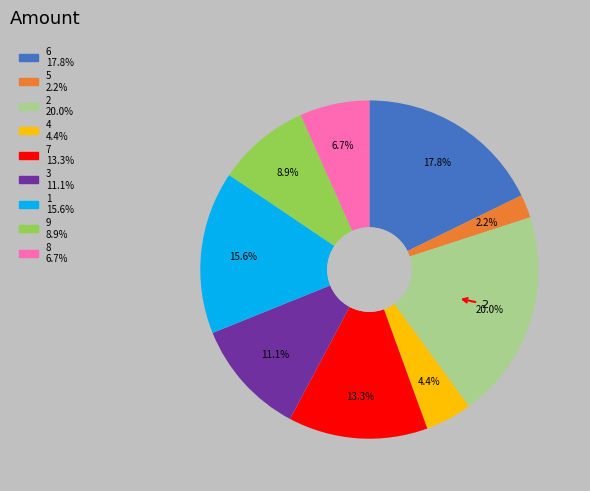

To the nearest percent, what is the average slice percentage?

11%